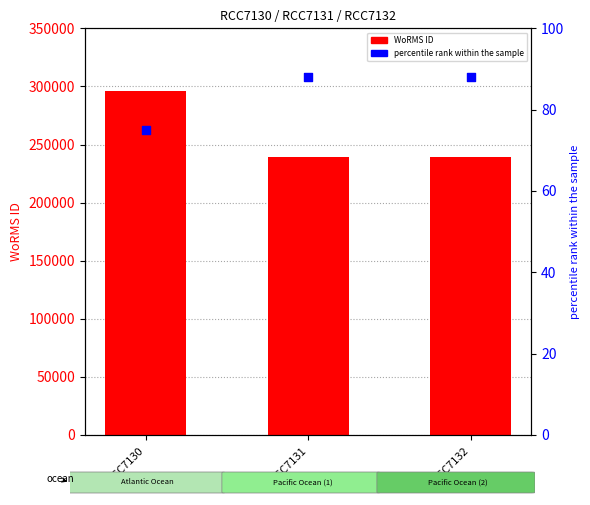

Which series has the largest total across all categories?

WoRMS ID